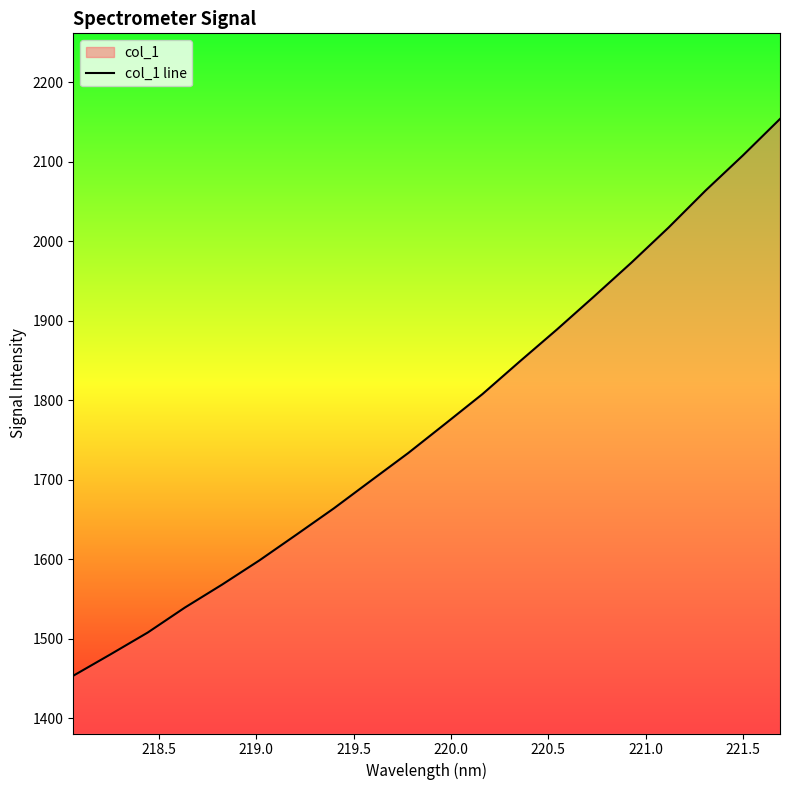

What is the maximum value shown in the chart?

2153.8